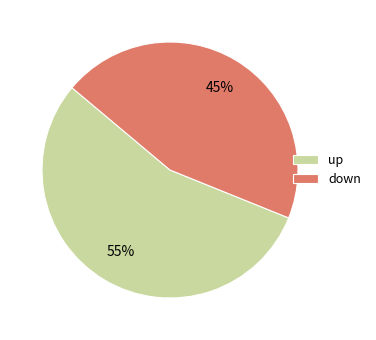

Is there any slice that represents more than half of the pie?

Yes